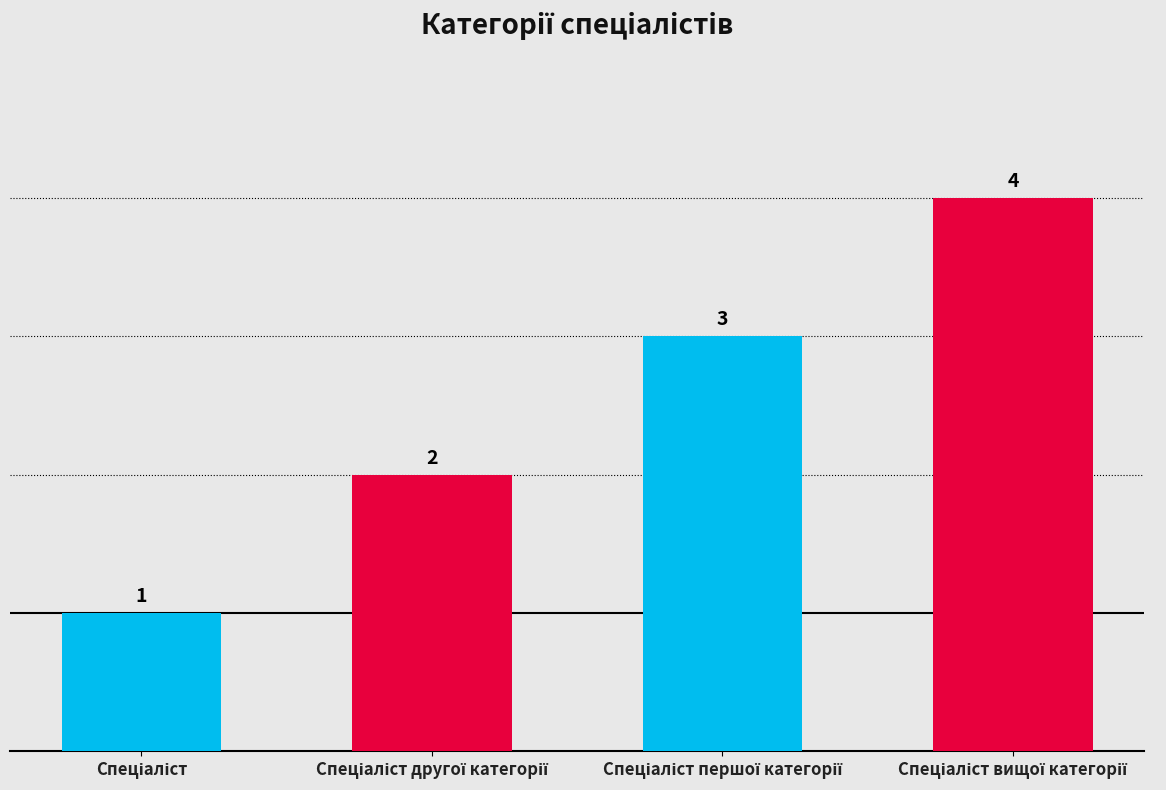

What is the difference between the maximum and minimum values?

3